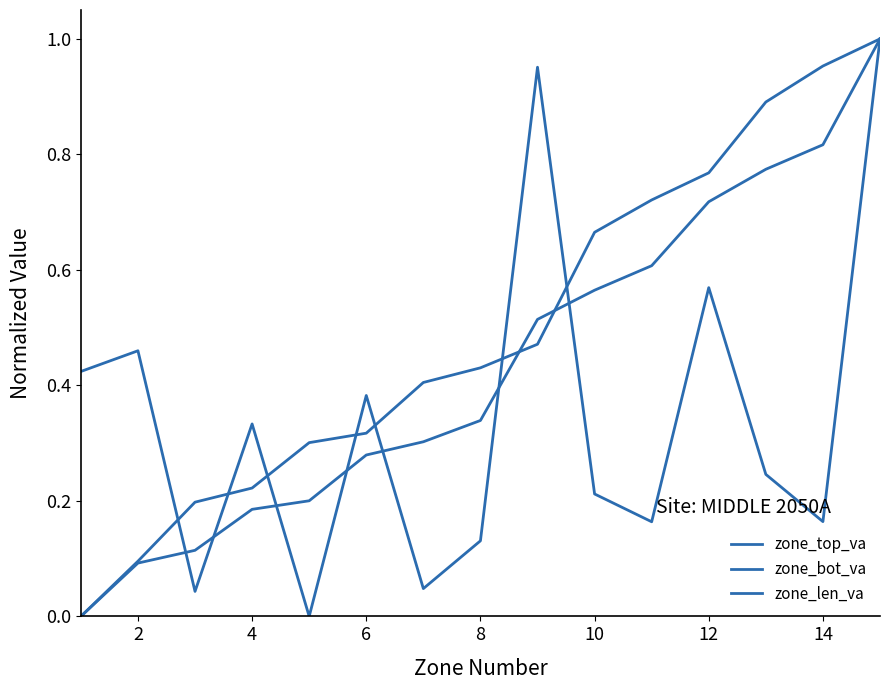

How many lines are shown in the chart?

3